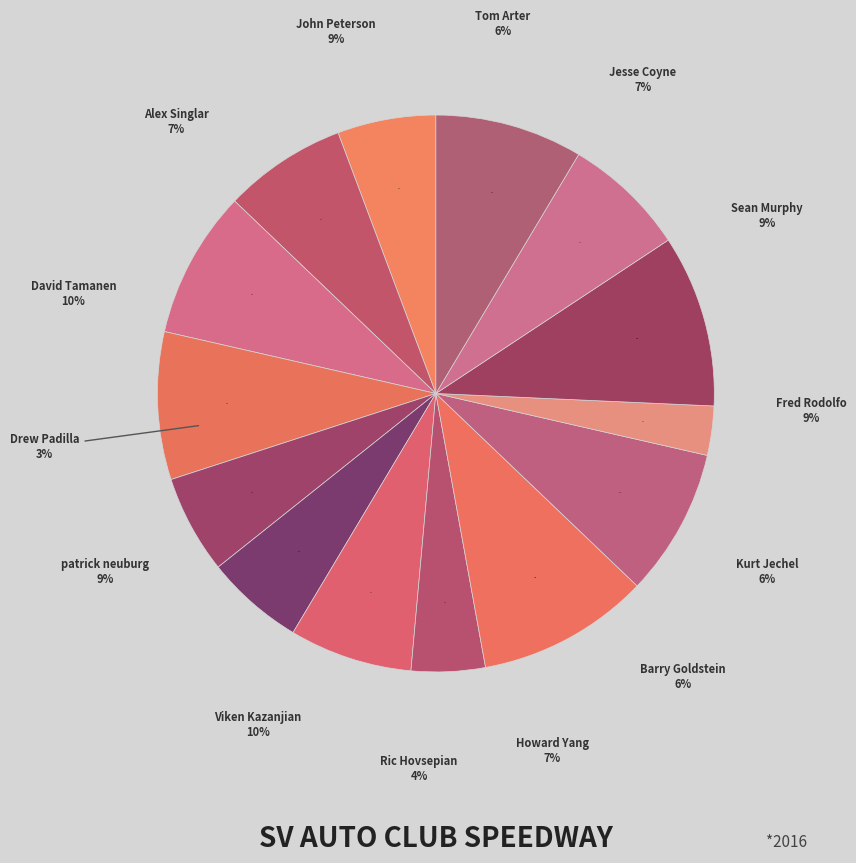

To the nearest percent, what is the combined percentage of Sean Murphy and Howard Yang?

16%